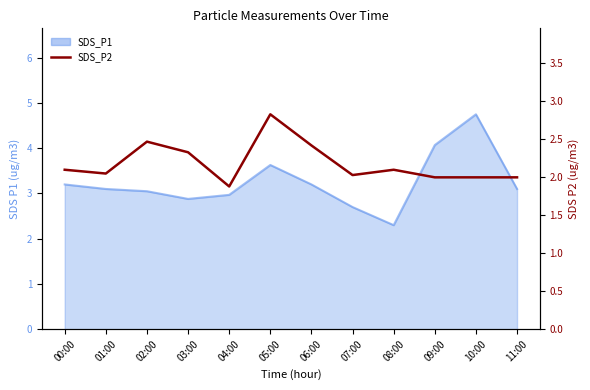

What is the label of the 6th point from the right?

06:00